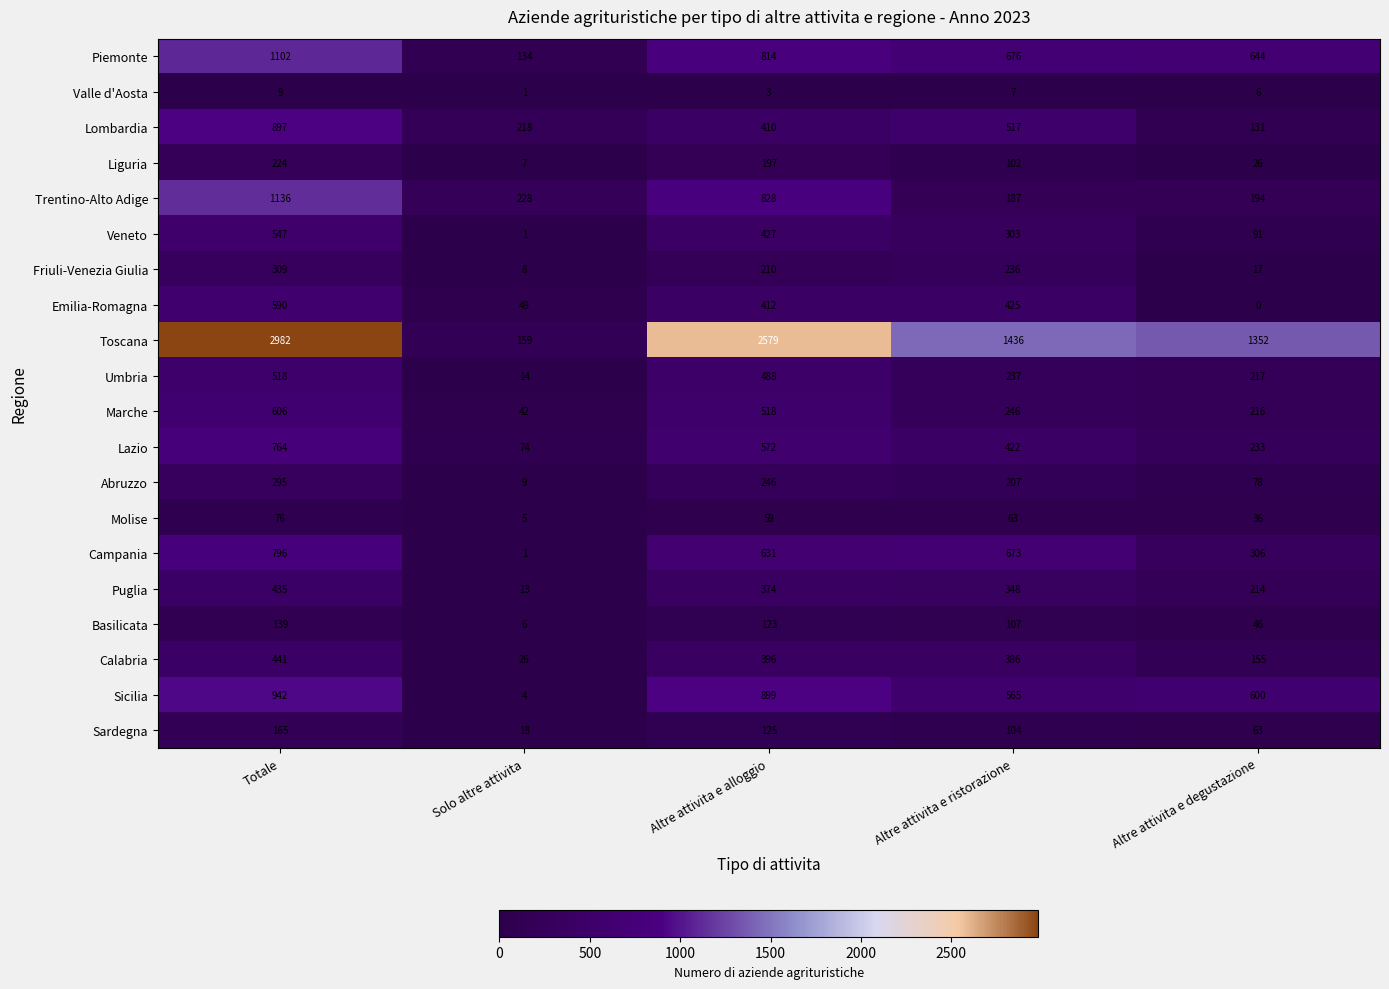

Which category has the lowest value in the Campania series?

Solo altre attivita